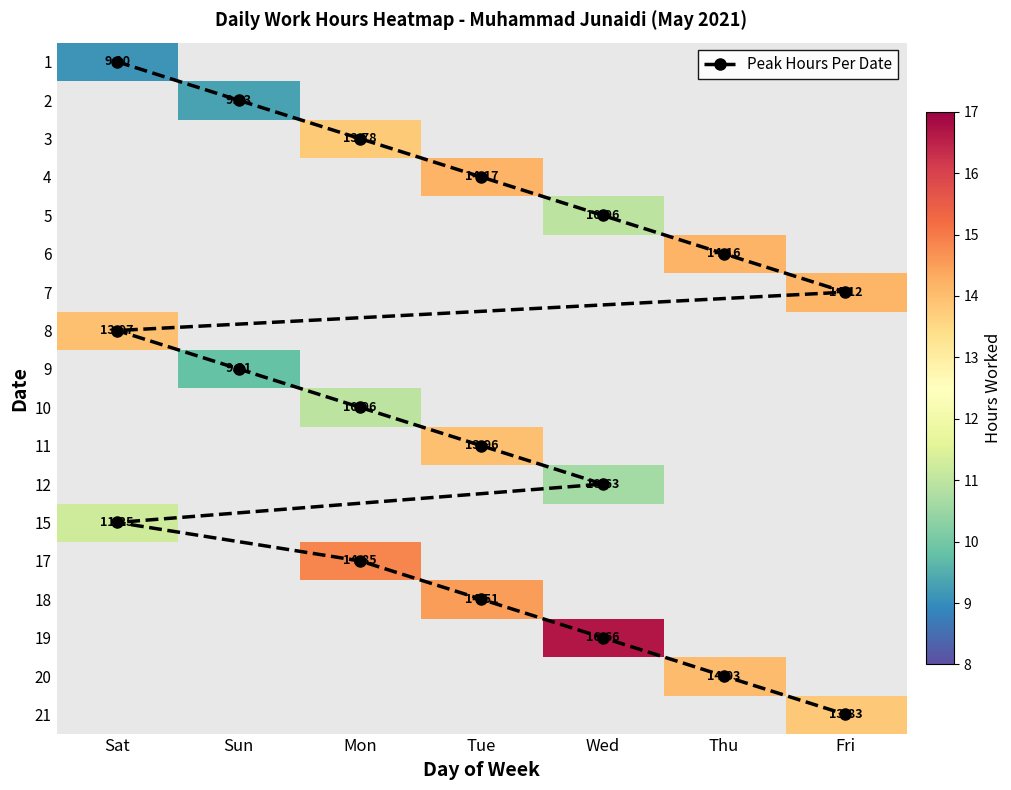

Between Wed and Tue, which is larger?

Wed